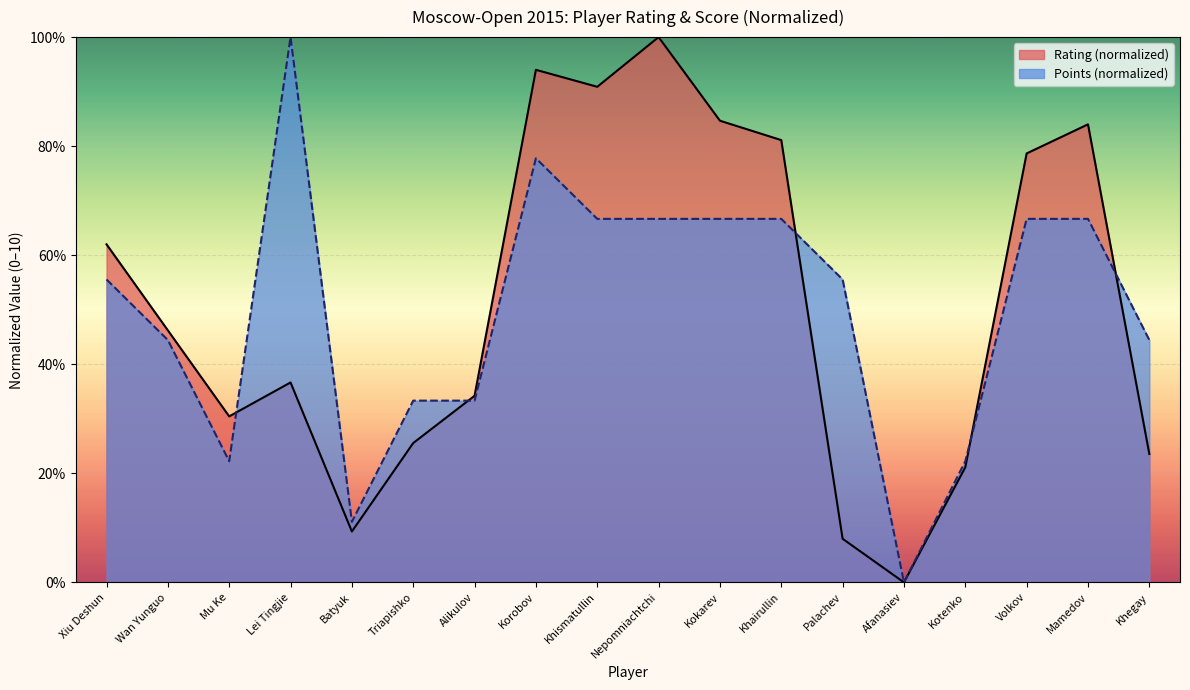

After their last crossing, which series has the higher values: Rating or Points?

Points